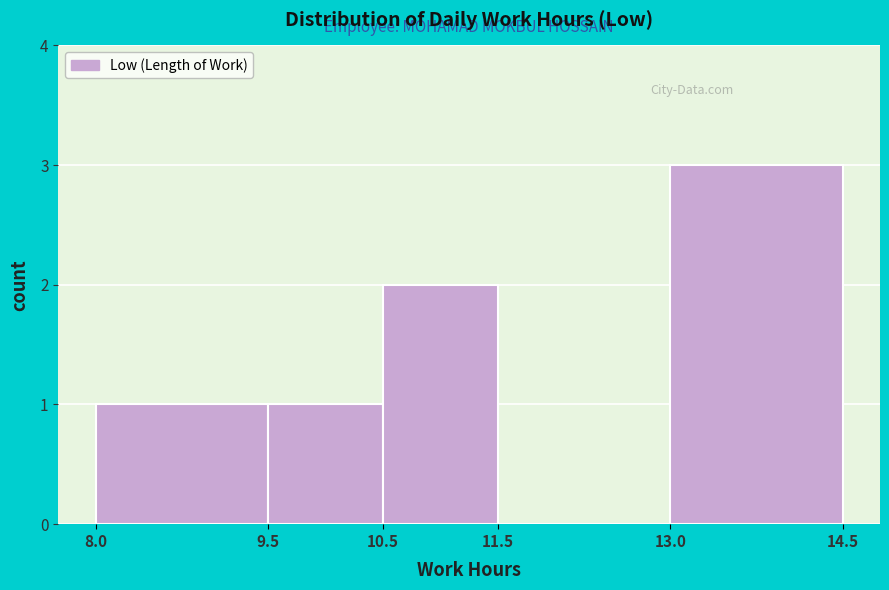

Reading left to right, transcribe this chart: for each bar, give the range it covers on the x-axis and its height. The values are not printed on the chart, so give them approximately, as read against the axis.

8.0 to 9.5: 1
9.5 to 10.5: 1
10.5 to 11.5: 2
11.5 to 13.0: 0
13.0 to 14.5: 3